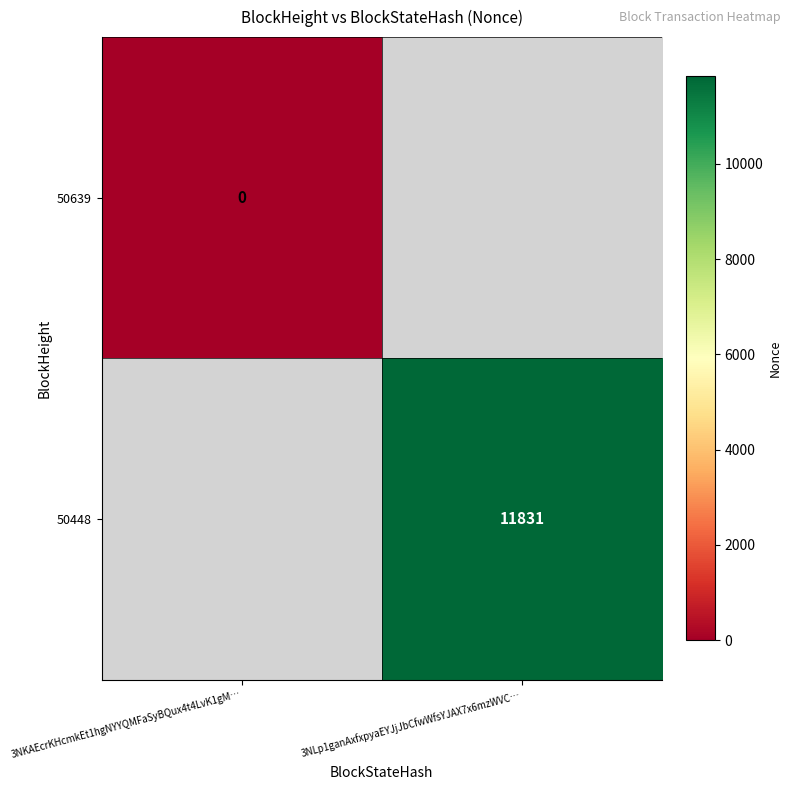

The 50448 series shows 3974 at 3NLp1ganAxfxpyaEYJjJbCfwWfsYJAX7x6mzWVC…. True or false?

False